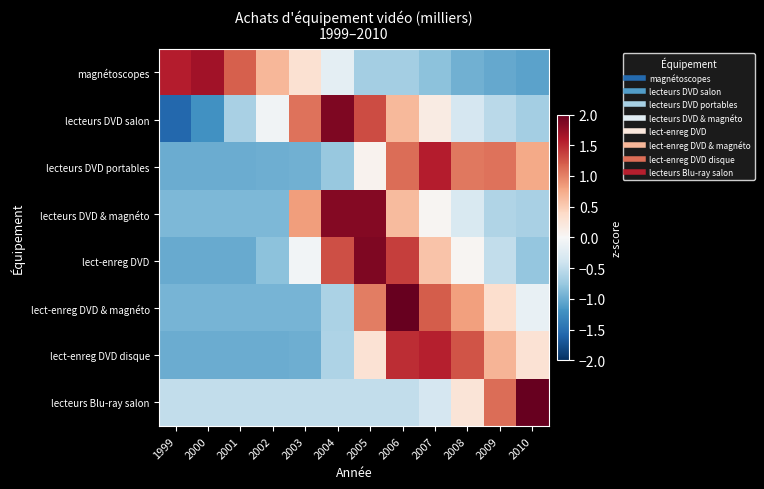

Reading left to right, what are all the values shown in this chart?

magnétoscopes: 1999=1.6	2000=1.7	2001=1.2	2002=0.7	2003=0.3	2004=-0.2	2005=-0.7	2006=-0.7	2007=-0.8	2008=-1.0	2009=-1.0	2010=-1.1
lecteurs DVD salon: 1999=-1.6	2000=-1.2	2001=-0.7	2002=-0.1	2003=1.1	2004=1.9	2005=1.3	2006=0.6	2007=0.2	2008=-0.3	2009=-0.5	2010=-0.7
lecteurs DVD portables: 1999=-1.0	2000=-1.0	2001=-1.0	2002=-1.0	2003=-1.0	2004=-0.8	2005=0.1	2006=1.1	2007=1.6	2008=1.1	2009=1.1	2010=0.8
lecteurs DVD & magnéto: 1999=-0.9	2000=-0.9	2001=-0.9	2002=-0.9	2003=0.8	2004=1.8	2005=1.8	2006=0.6	2007=0.0	2008=-0.3	2009=-0.6	2010=-0.7
lect-enreg DVD: 1999=-1.0	2000=-1.0	2001=-1.0	2002=-0.8	2003=-0.1	2004=1.3	2005=1.9	2006=1.4	2007=0.6	2008=0.0	2009=-0.5	2010=-0.8
lect-enreg DVD & magnéto: 1999=-0.9	2000=-0.9	2001=-0.9	2002=-0.9	2003=-0.9	2004=-0.6	2005=1.0	2006=2.0	2007=1.2	2008=0.8	2009=0.3	2010=-0.1
lect-enreg DVD disque: 1999=-1.0	2000=-1.0	2001=-1.0	2002=-1.0	2003=-1.0	2004=-0.6	2005=0.3	2006=1.5	2007=1.5	2008=1.3	2009=0.7	2010=0.3
lecteurs Blu-ray salon: 1999=-0.5	2000=-0.5	2001=-0.5	2002=-0.5	2003=-0.5	2004=-0.5	2005=-0.5	2006=-0.5	2007=-0.3	2008=0.3	2009=1.1	2010=2.9